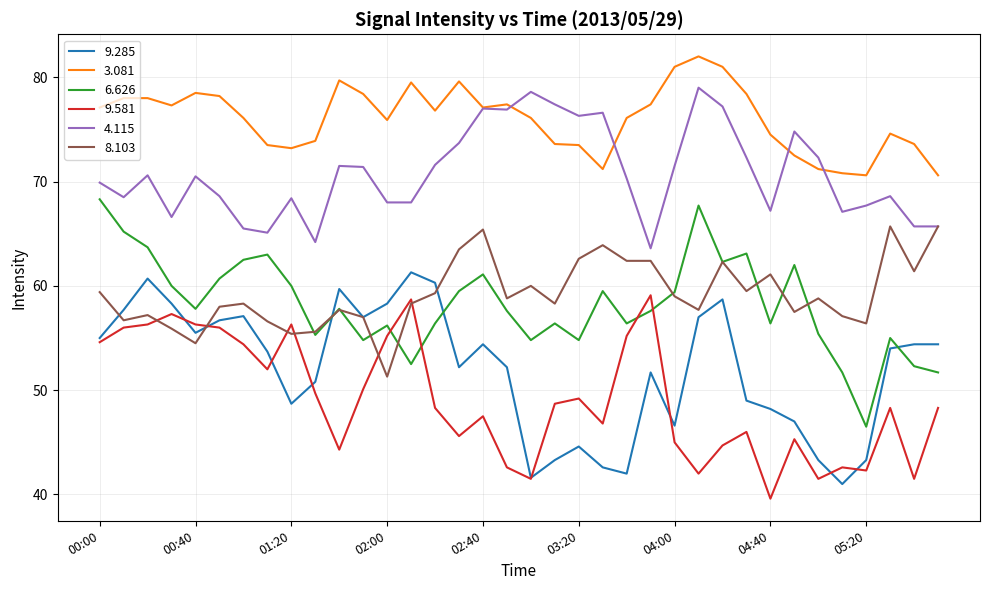

How many series are shown in this chart?

6